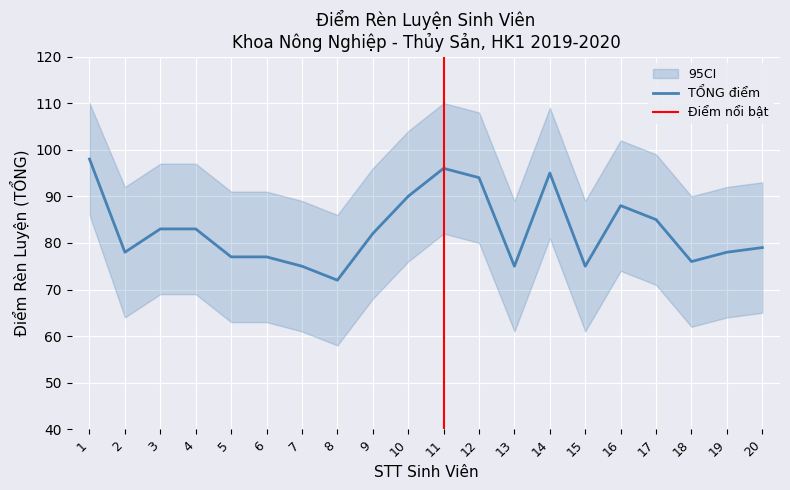

In TỔNG, how many points are higher than both neighbors (excluding endpoints)?

3